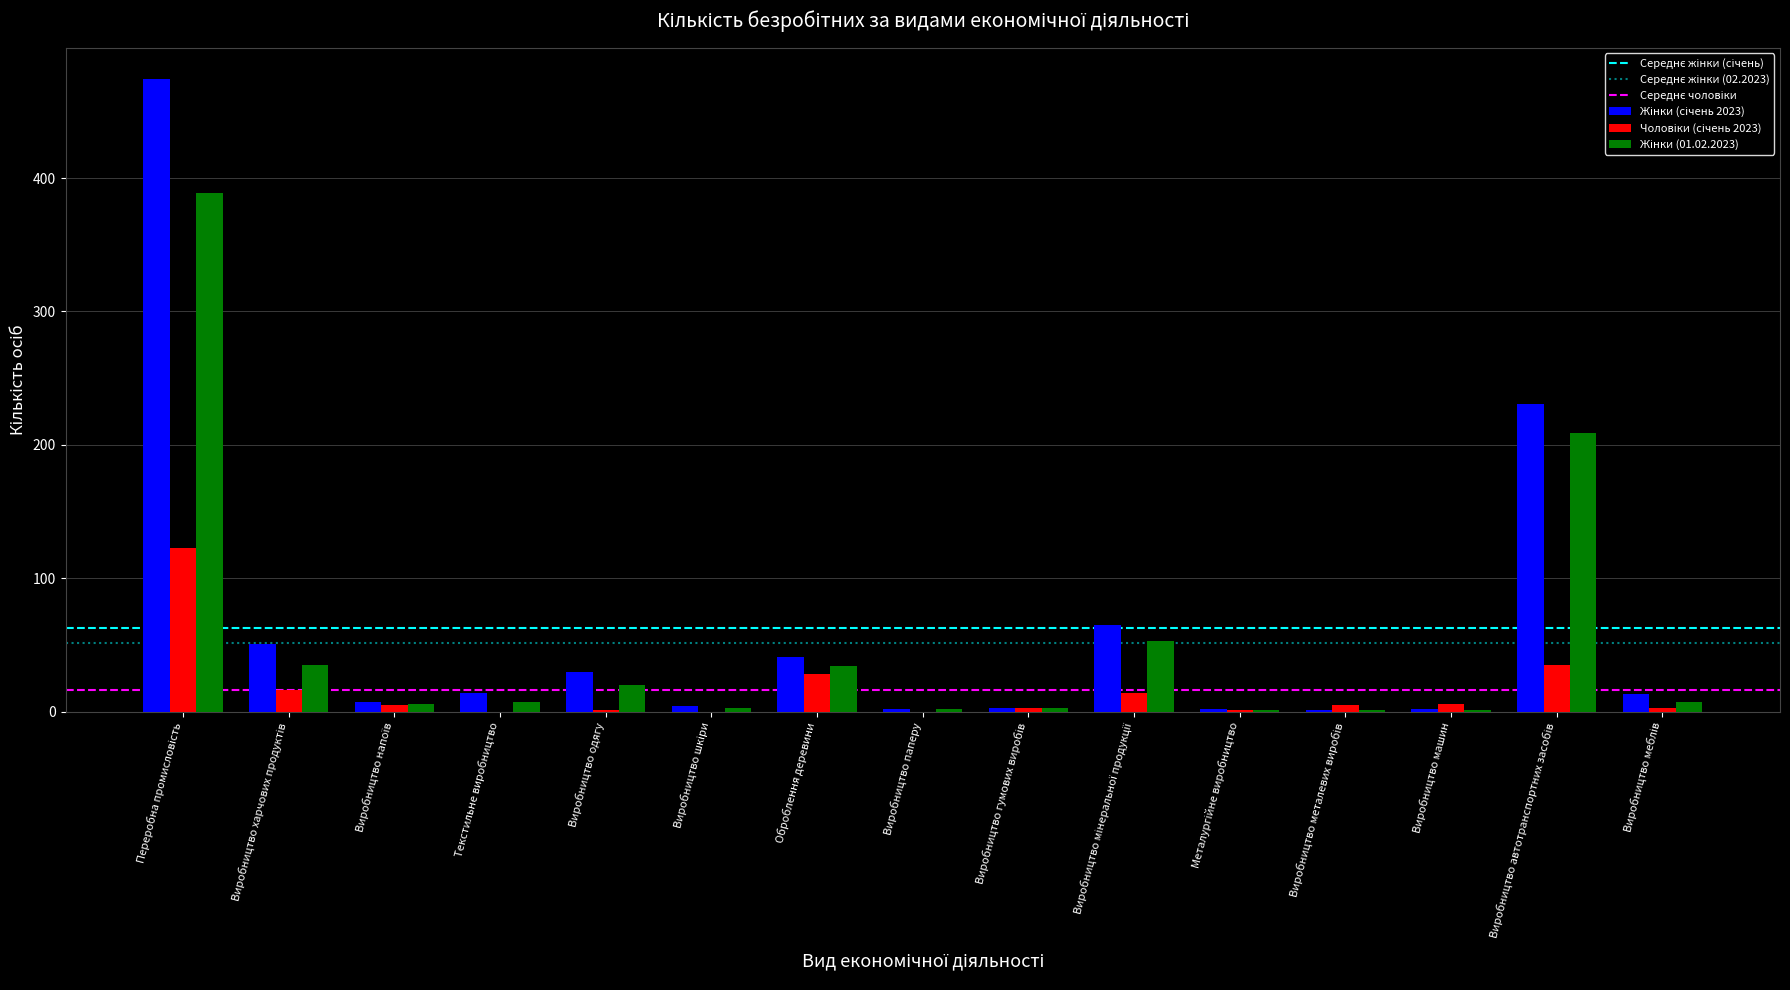

What is the maximum value shown in the chart?

474